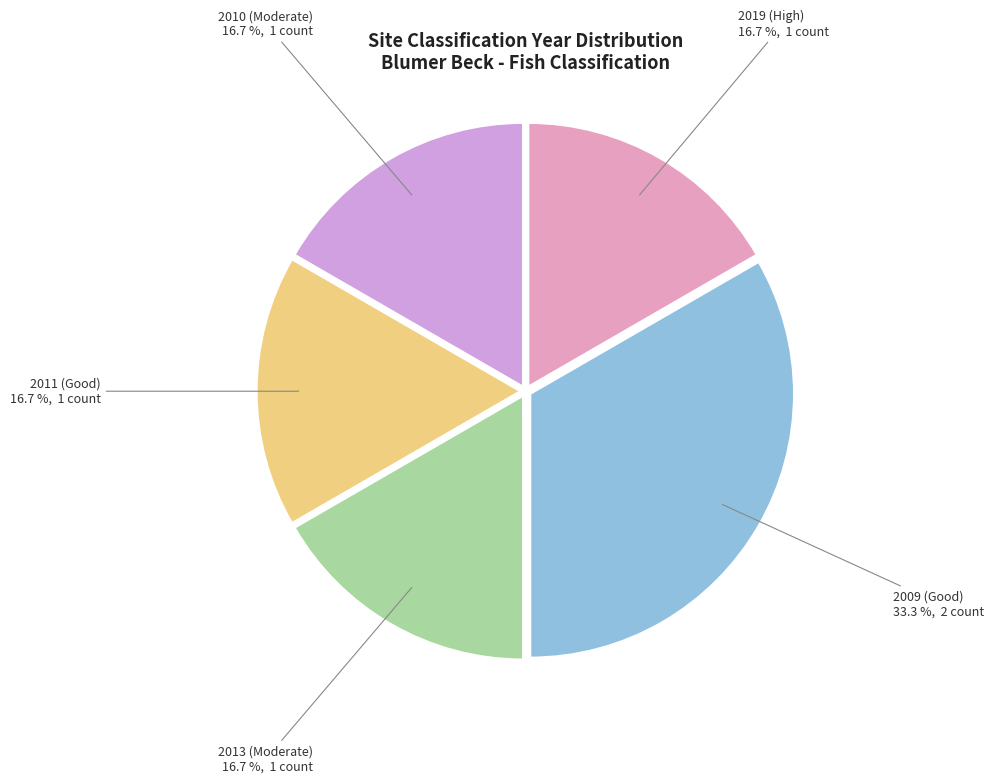

To the nearest percent, what is the difference between the 2009 and 2011 slice percentages?

17%